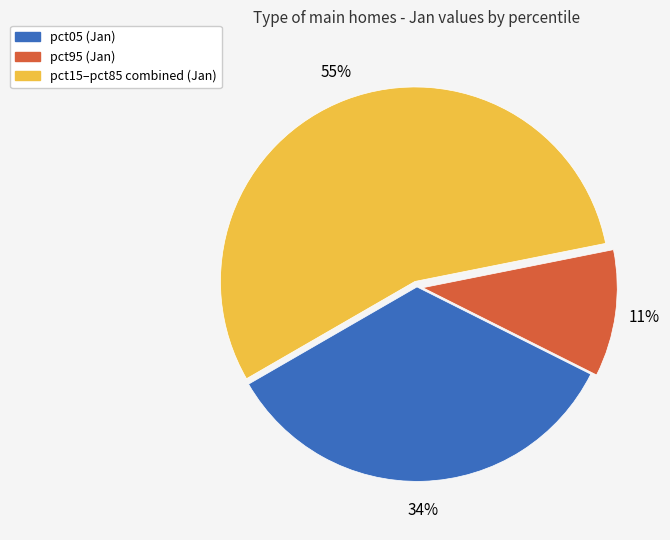

How many slices are in this pie chart?

3